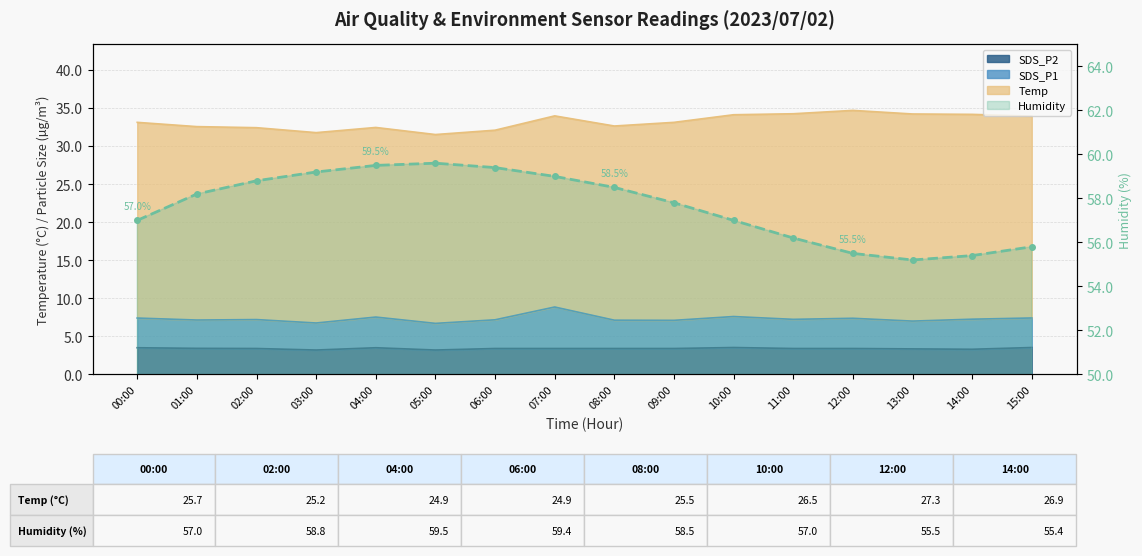

True or false: Humidity and SDS_P2 intersect in this chart.

False